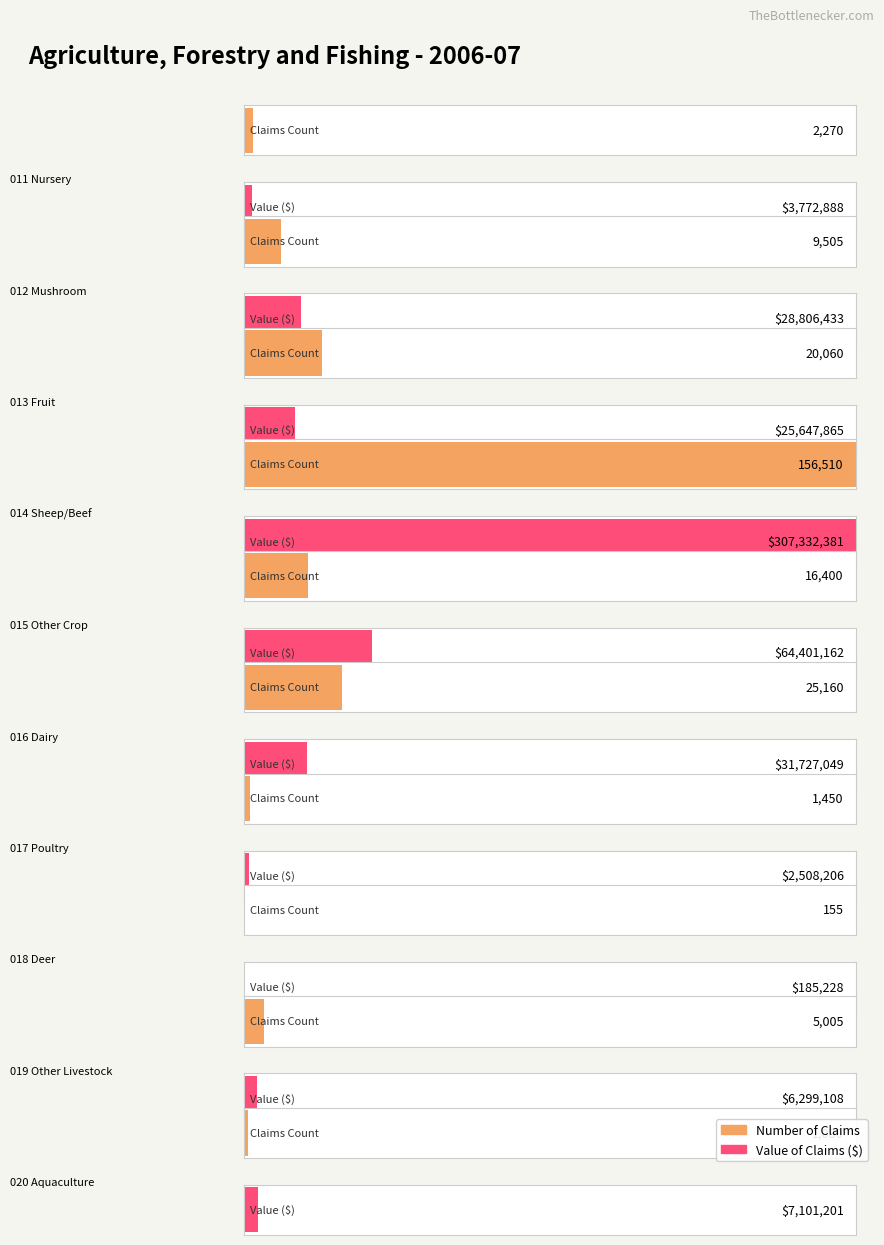

List the series in order of their peak value, lowest first.

Number of Claims, Value of Claims